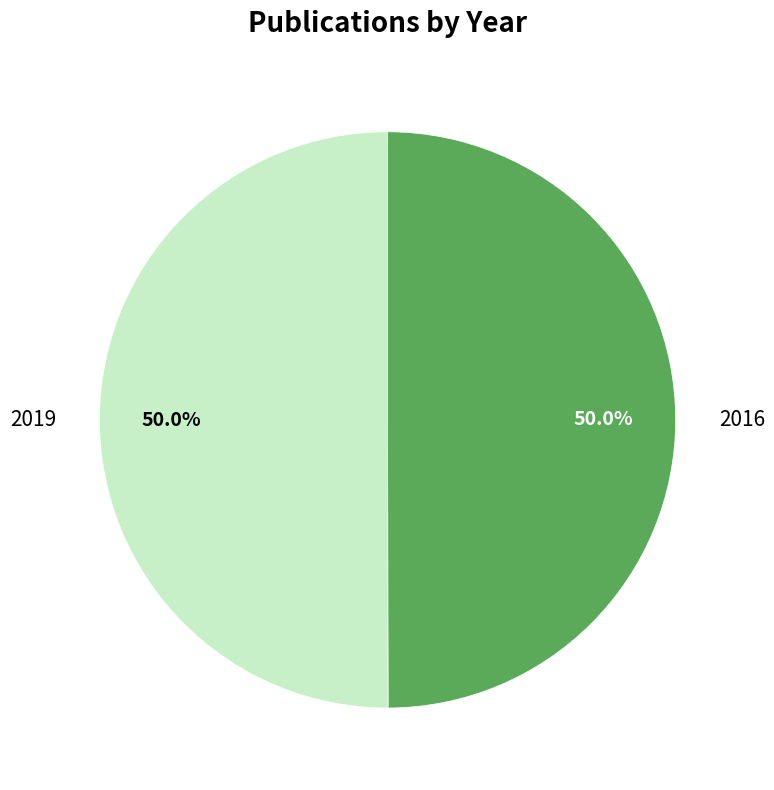

How much of the chart is everything except 2016?

50.0%